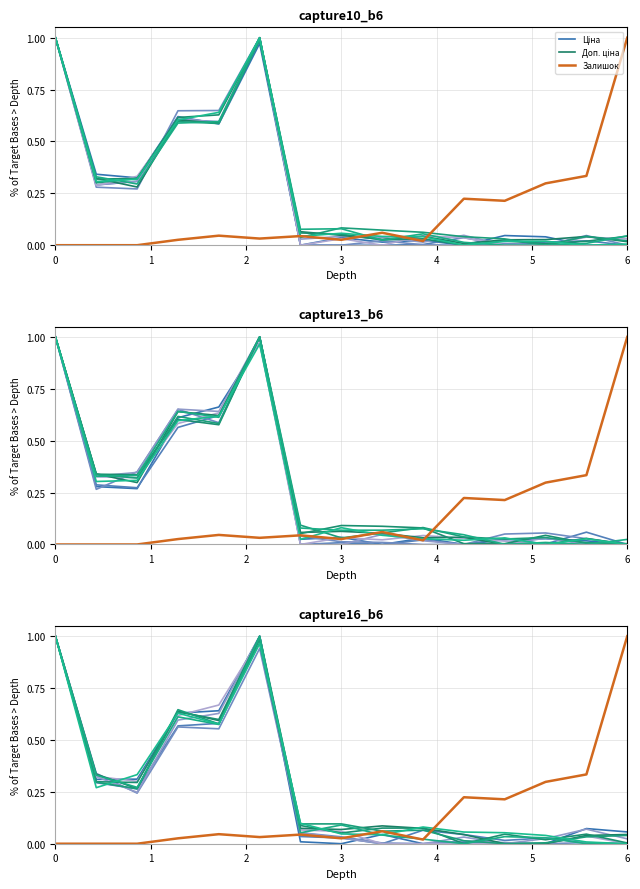

Is it true that Ціна equals -0.5 at 3?

False